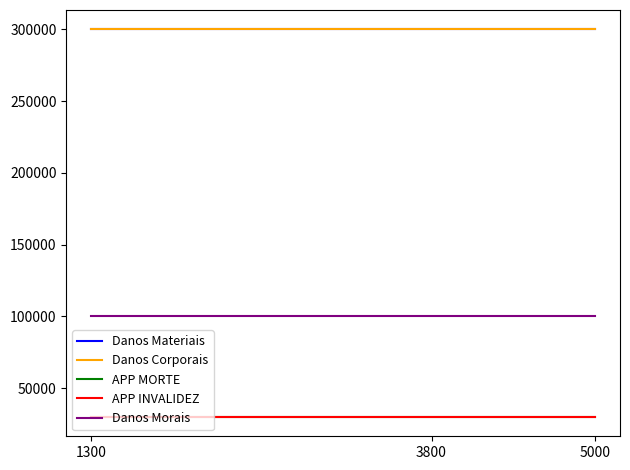

Which label corresponds to the largest value in the chart?

1300